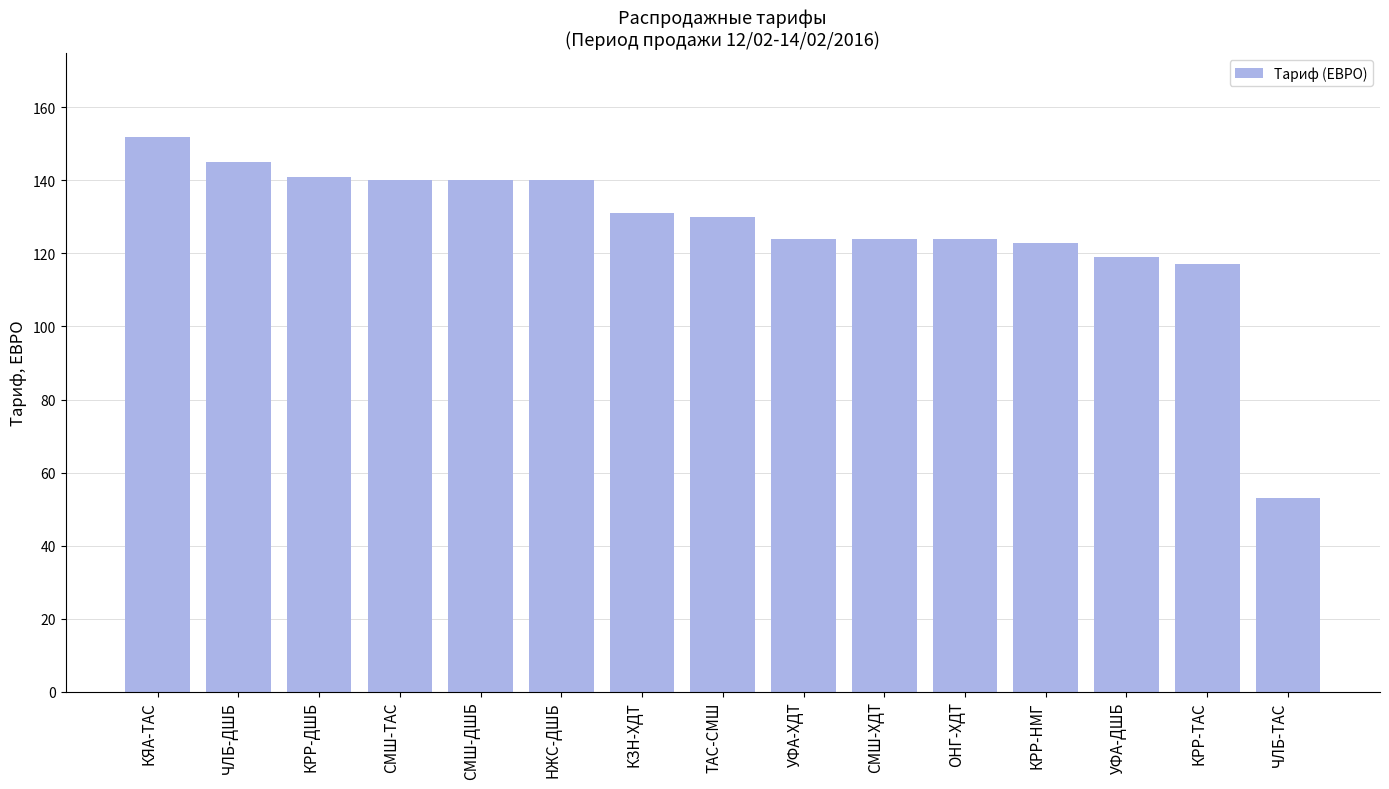

What is the sum of the values at УФА-ХДТ and КРР-ДШБ?

265